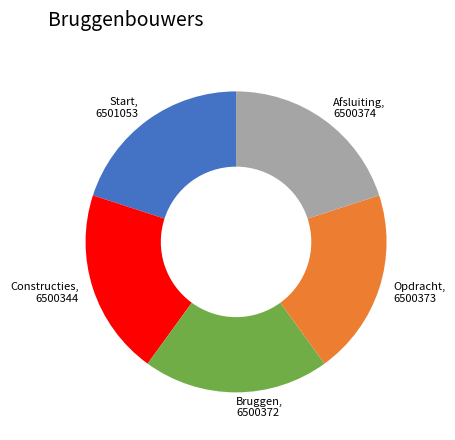

How many segments does this pie chart have?

5